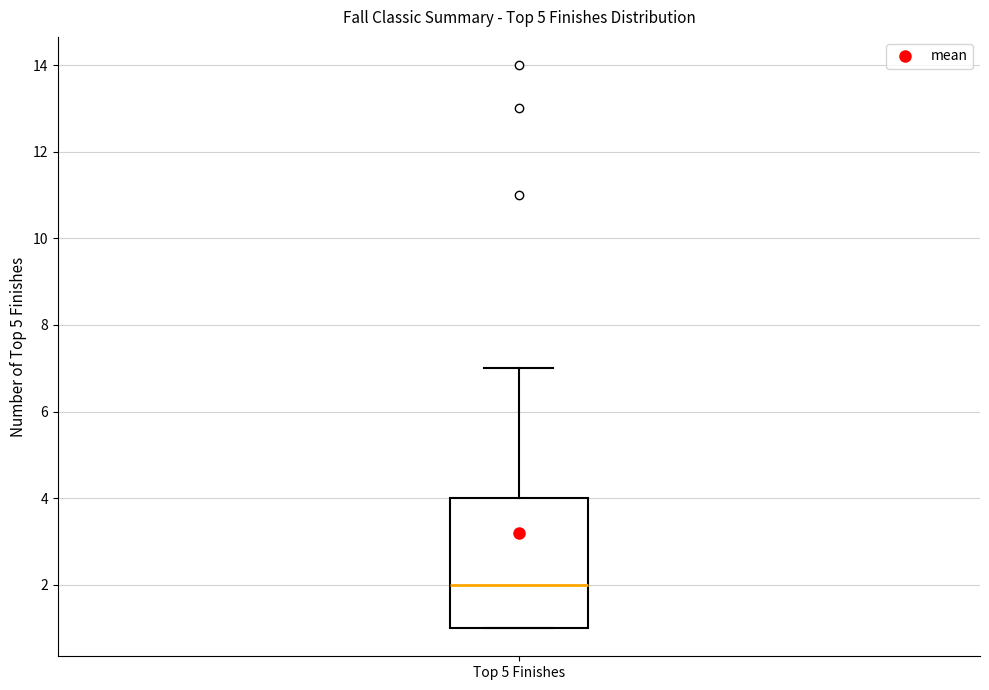

Where is the lower edge of the box for Top 5 Finishes on the y-axis? The values are not printed on the chart, so give them approximately, as read against the axis.

1